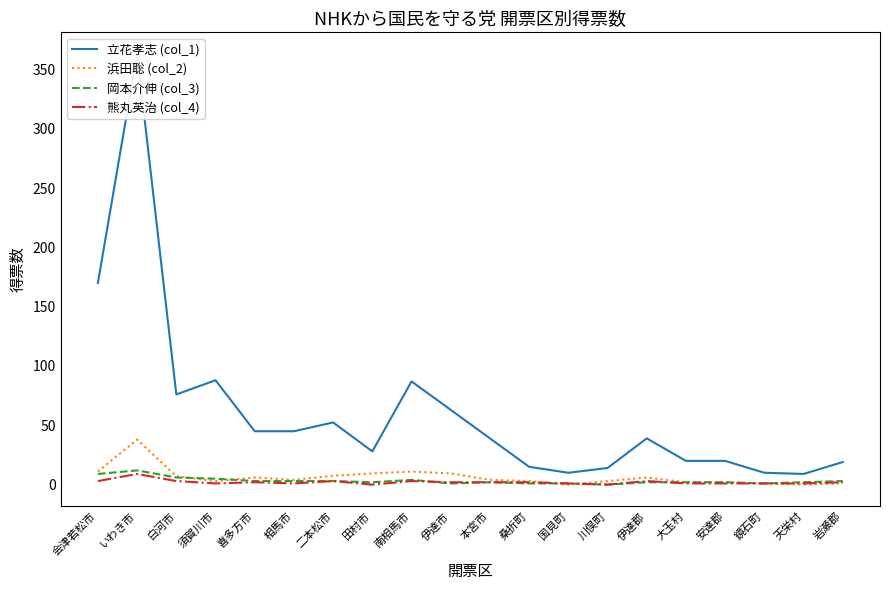

How many values in the 岡本介伸 (col_3) series are below 2?

5